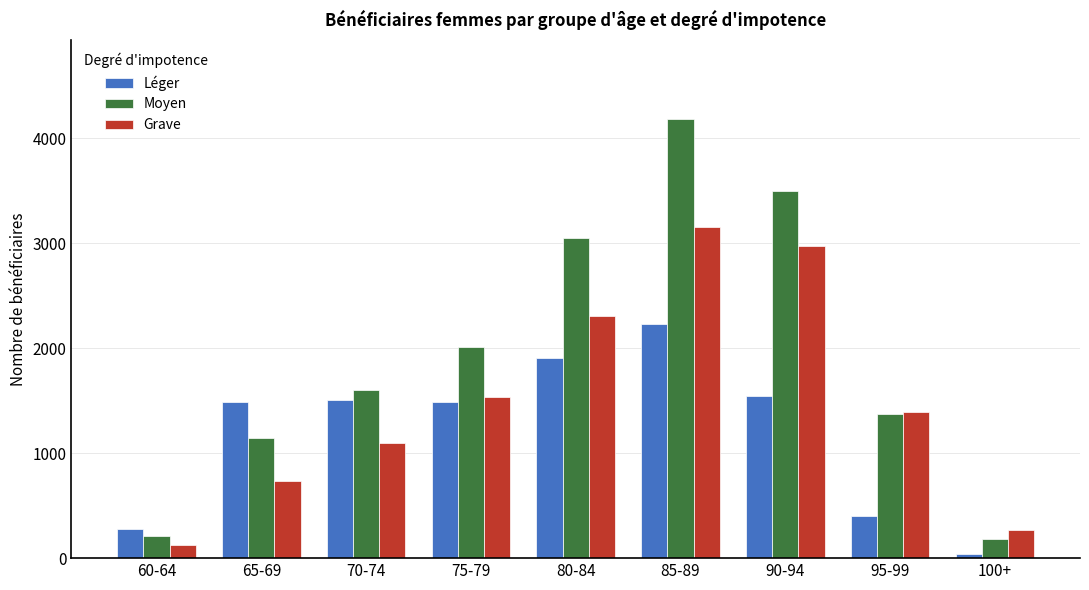

What is the average value of the Moyen series?

1918